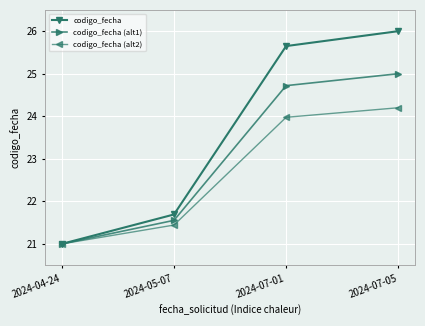

What is the difference between the second highest and second lowest values in the codigo_fecha series?

4.0